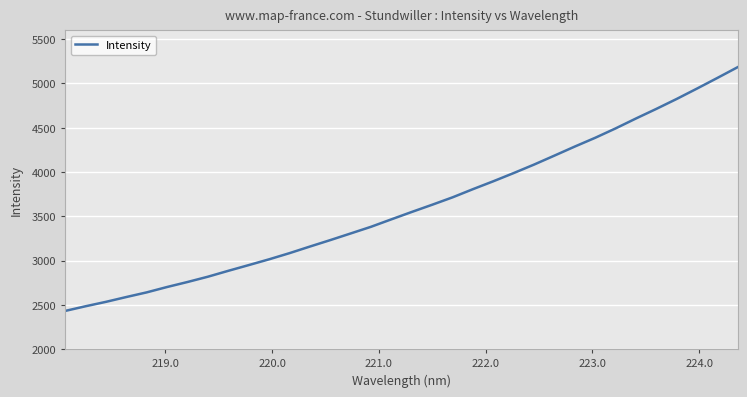

What is the minimum value shown in the chart?

2431.2